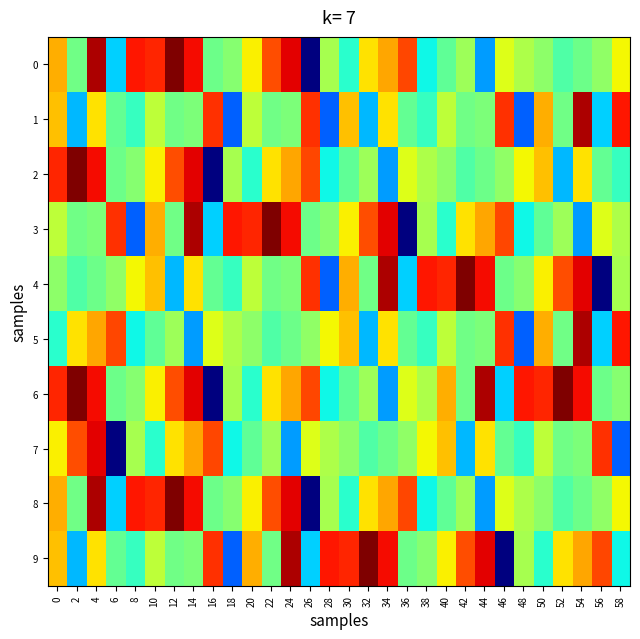

Rank the series by their maximum value, from highest to lowest.

0, 2, 3, 4, 6, 8, 9, 1, 5, 7